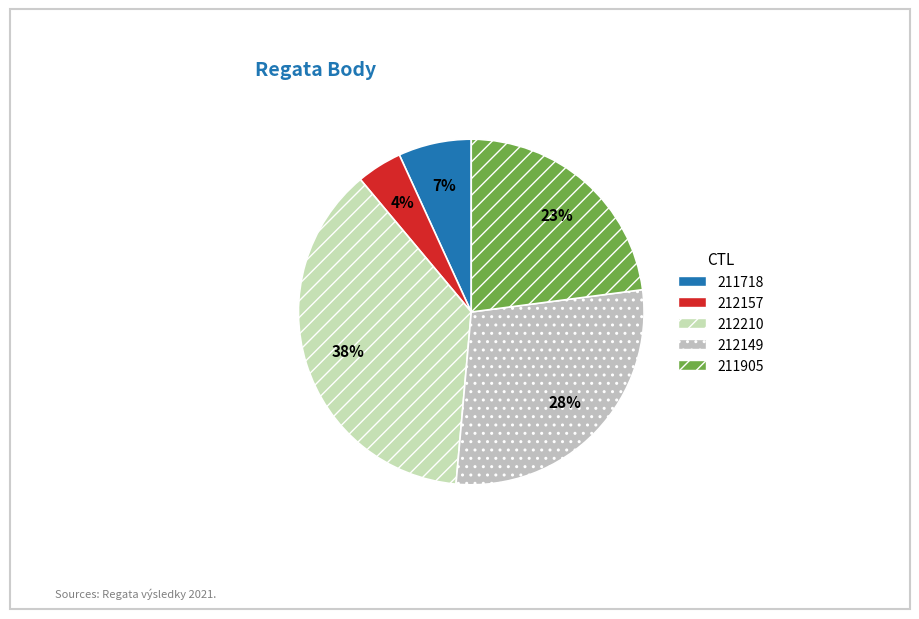

Which has a higher value, 212149 or 211905?

212149